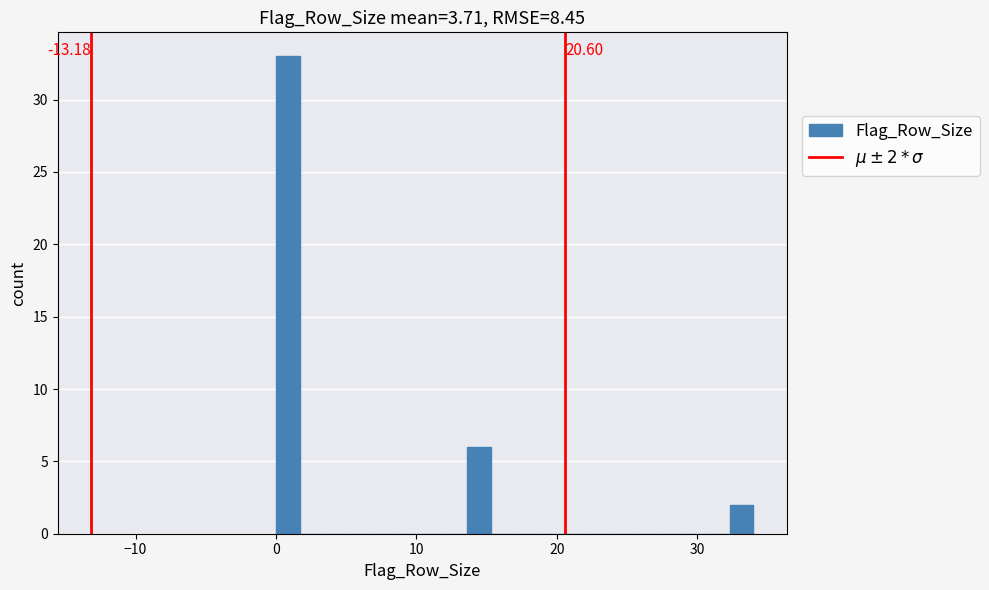

Read against the x-axis, roughly where is the centre of the tallest bar?

1